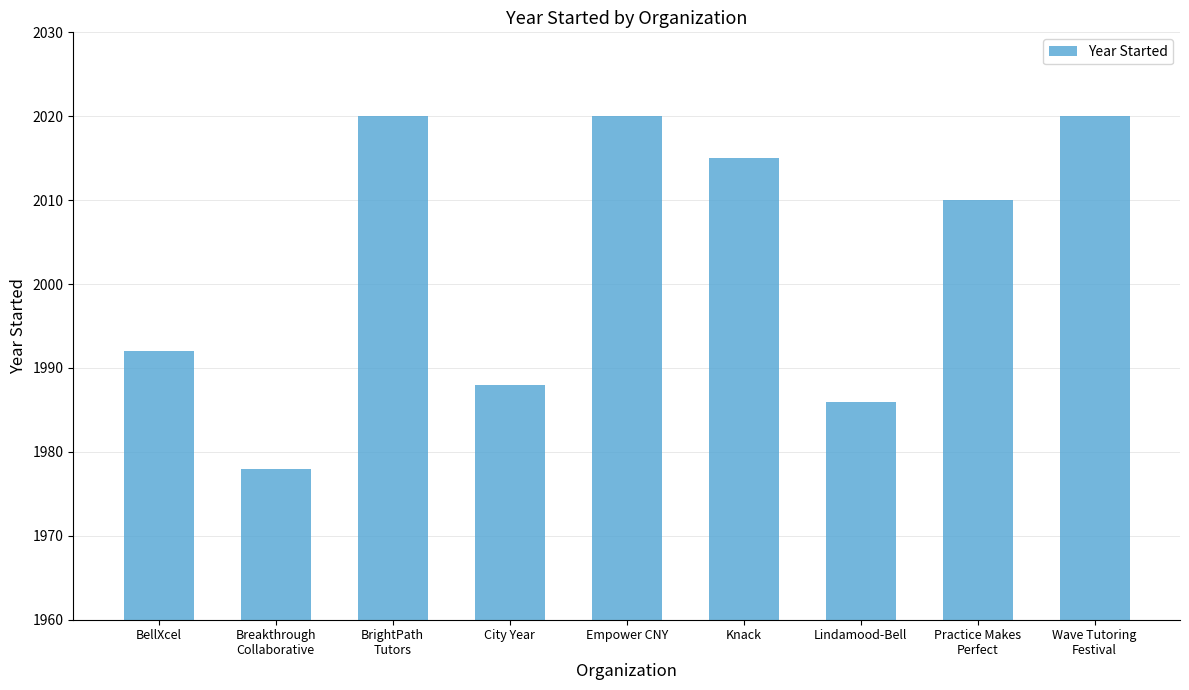

The chart shows a value of 1016 at Lindamood-Bell. True or false?

False